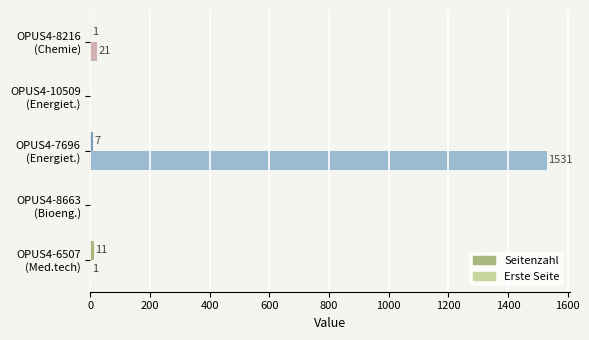

What is the sum of all Erste Seite values?

1553